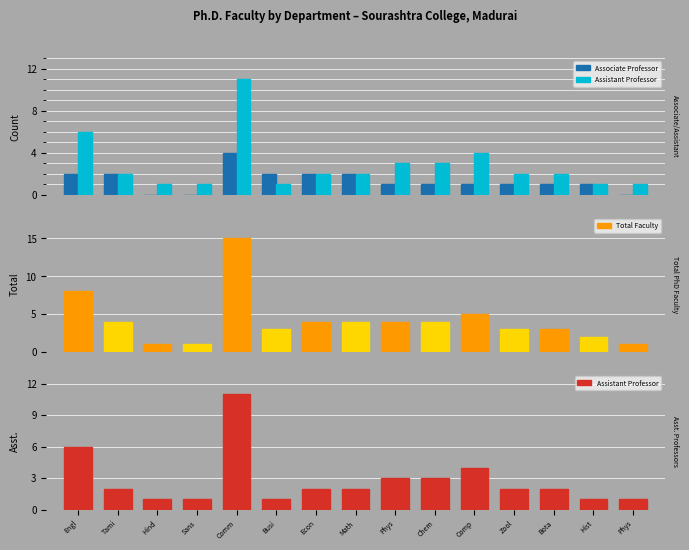

The value of Assistant Professor at Bota is 2. True or false?

True